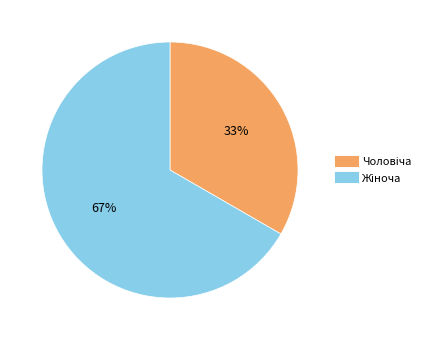

Is there a majority slice in this chart?

Yes